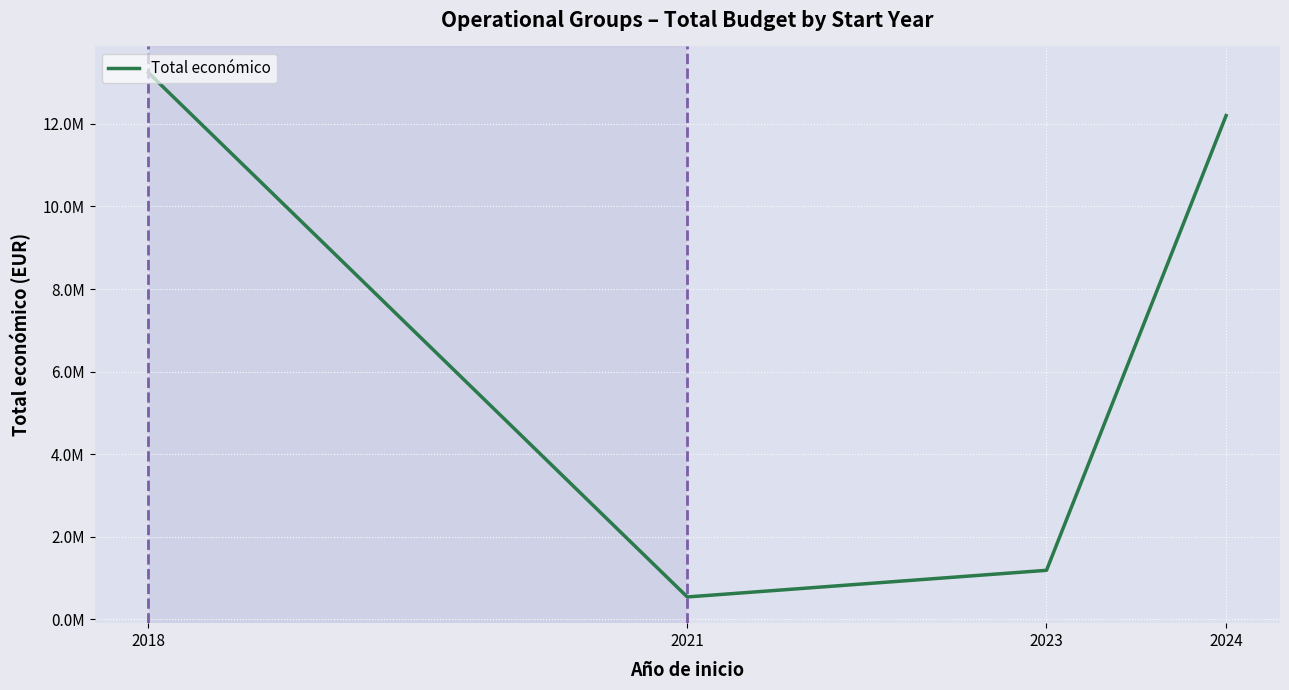

Where does the data first go above 12201736?

2018